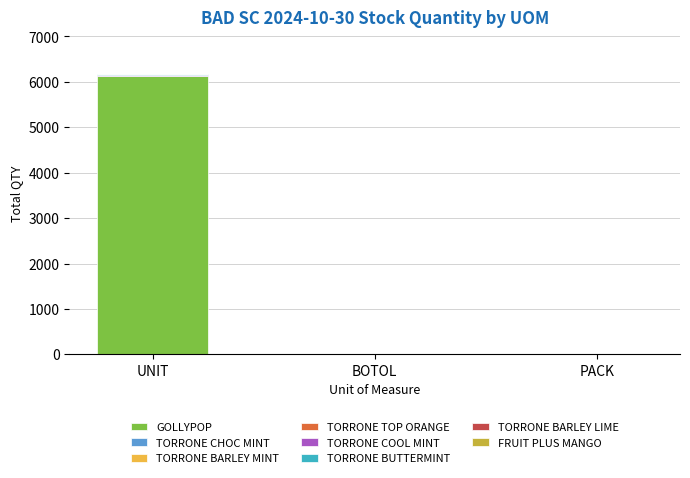

The value of GOLLYPOP at PACK is 0. True or false?

True